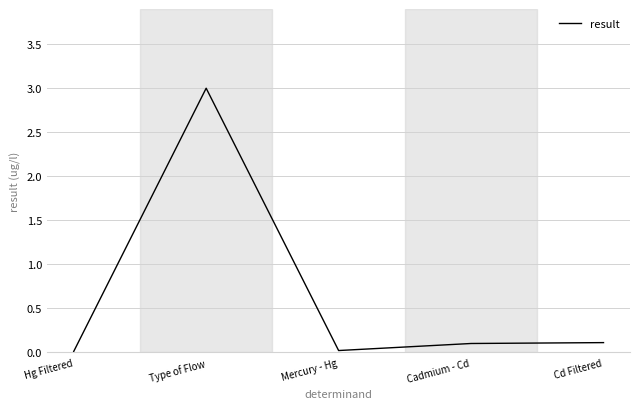

What is the difference between the maximum and second lowest values?

3.0